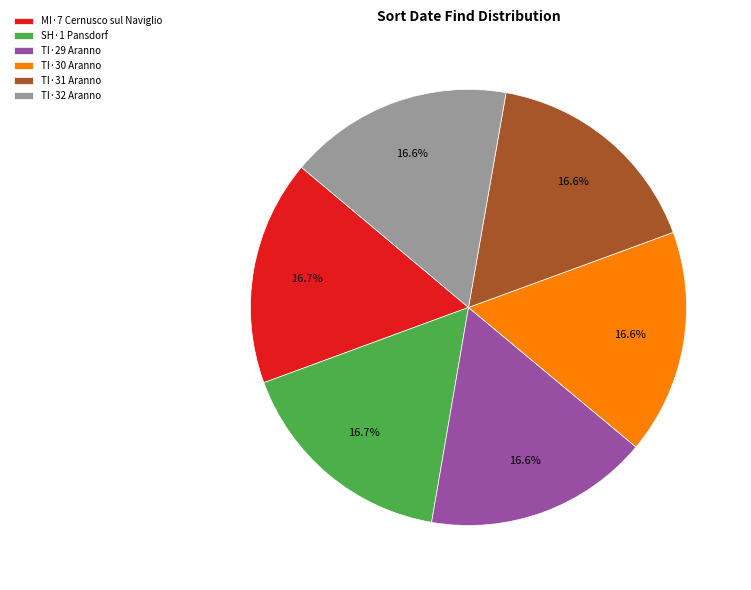

To the nearest percent, what is the combined percentage of TI·32 Aranno and TI·31 Aranno?

33%